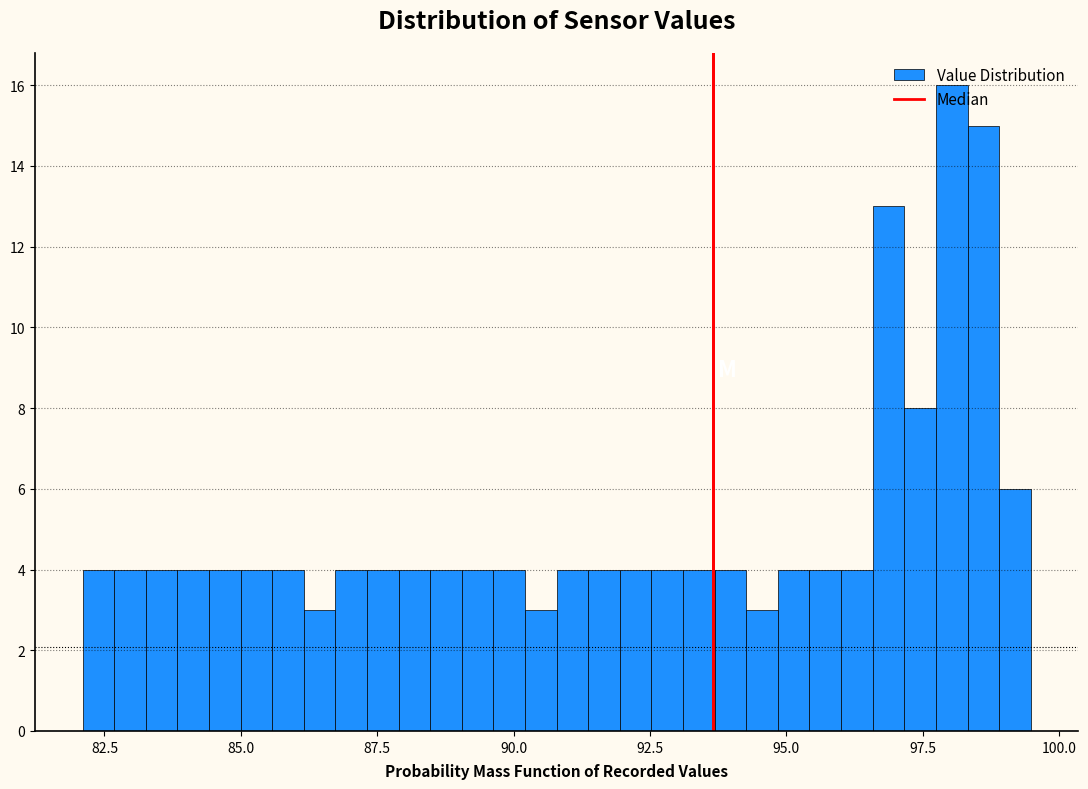

Around what value on the x-axis is the tallest bar? Give the approximate position of its centre, as read against the axis.

98.0